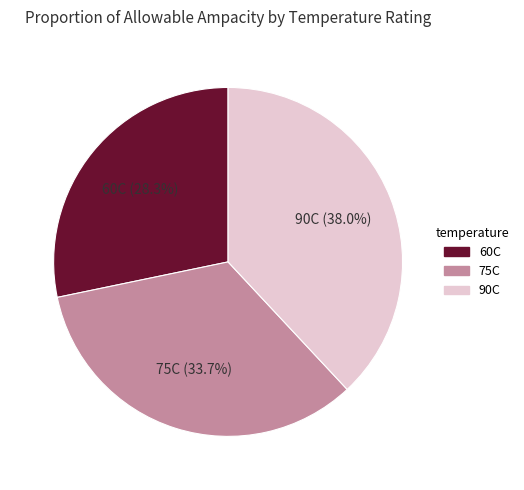

Which category has the smallest portion of the pie?

60C